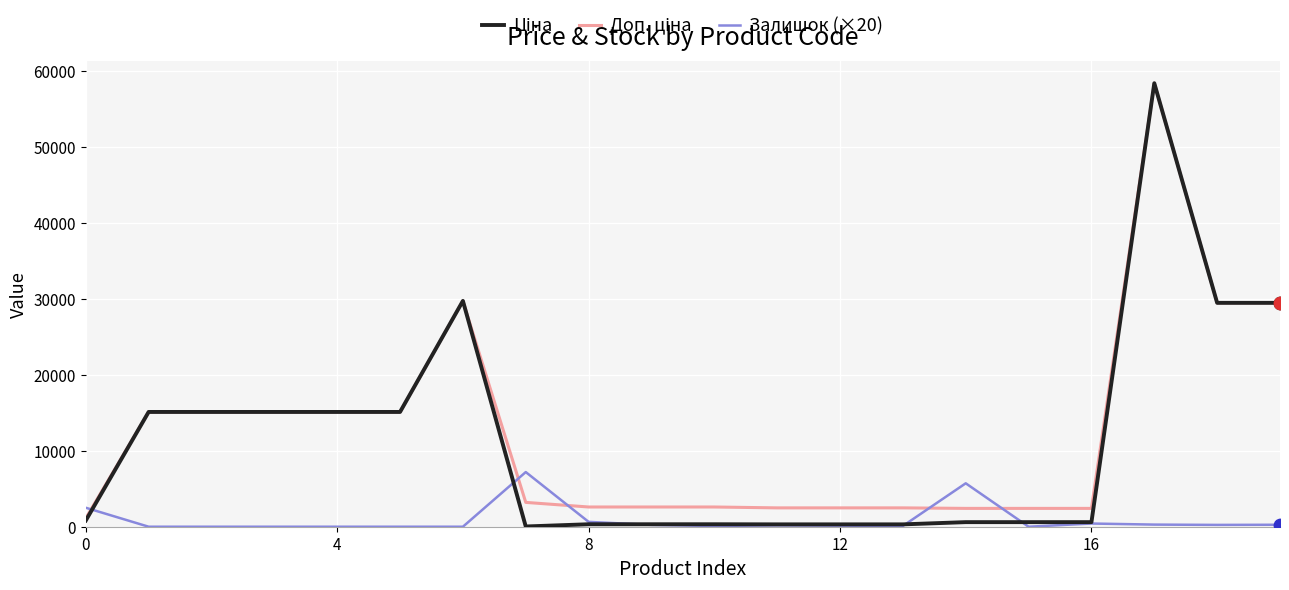

What is the maximum value shown in the chart?

58426.5